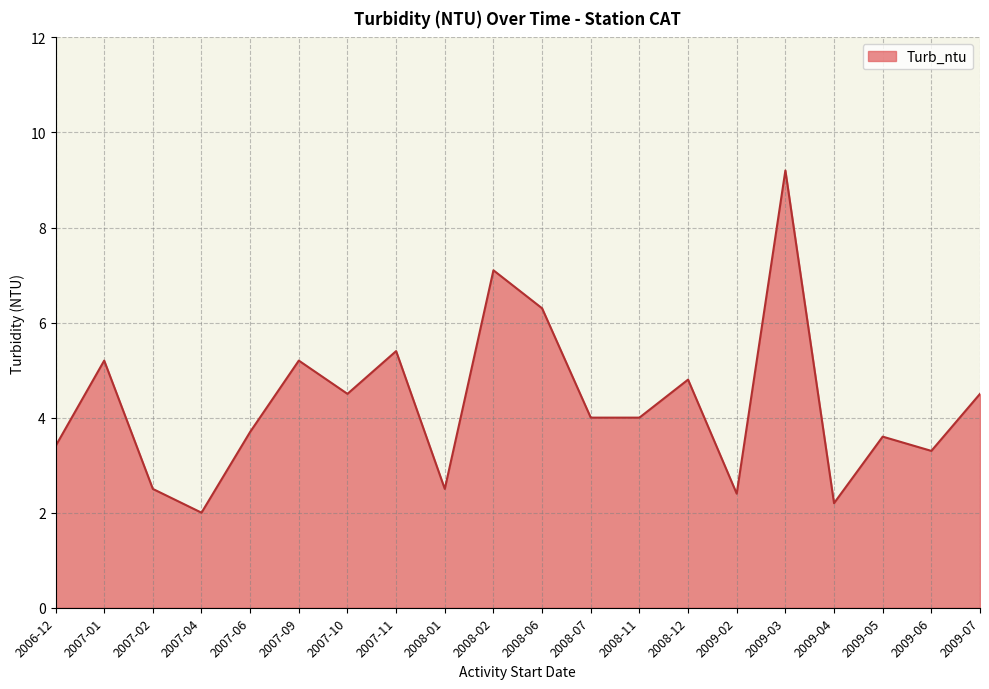

The chart shows a value of 14.4 at 2009-03. True or false?

False